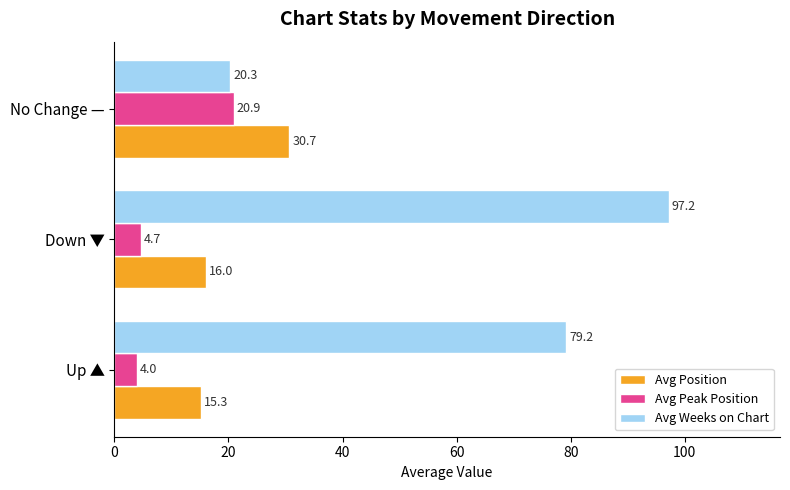

What is the difference between the second highest and minimum values in the Avg Position series?

0.7